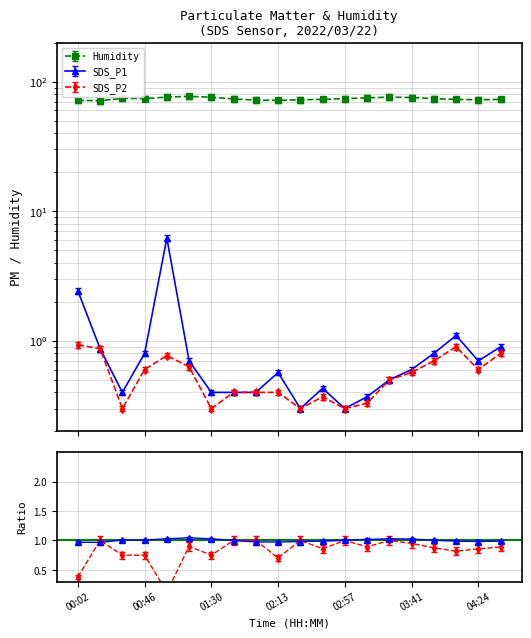

Which series has the widest spread of values?

SDS_P1